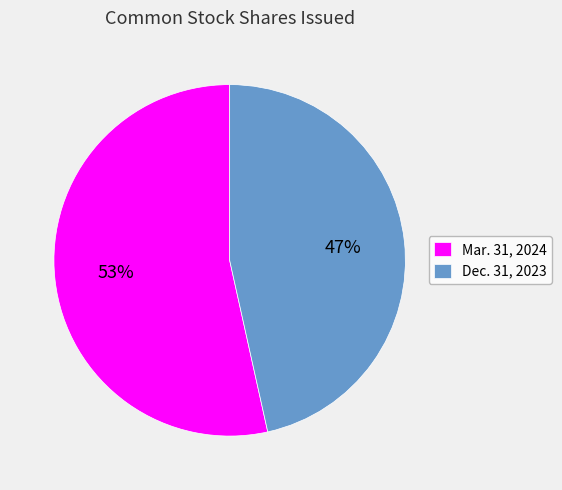

Which has a higher value, Mar. 31, 2024 or Dec. 31, 2023?

Mar. 31, 2024